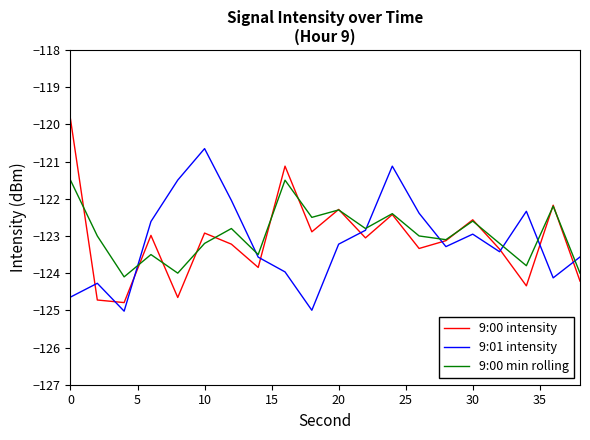

List the series in order of their peak value, highest first.

9:00 intensity, 9:01 intensity, 9:00 min rolling